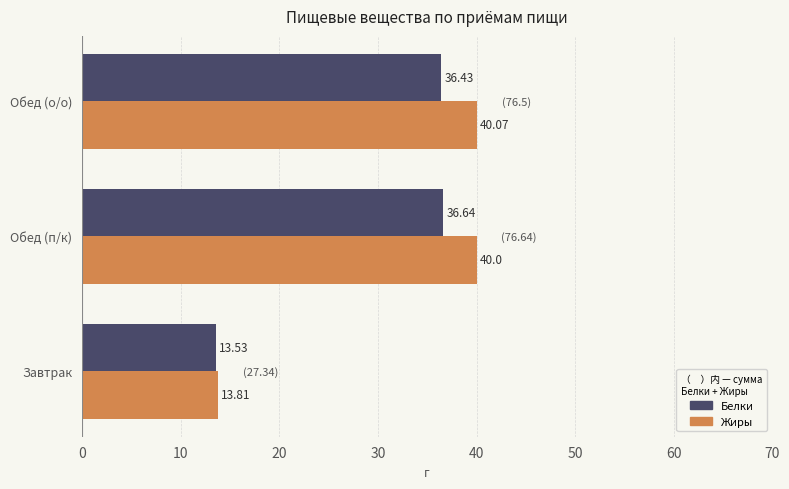

What is the sum of the Белки values at Обед (п/к) and Обед (о/о)?

73.1